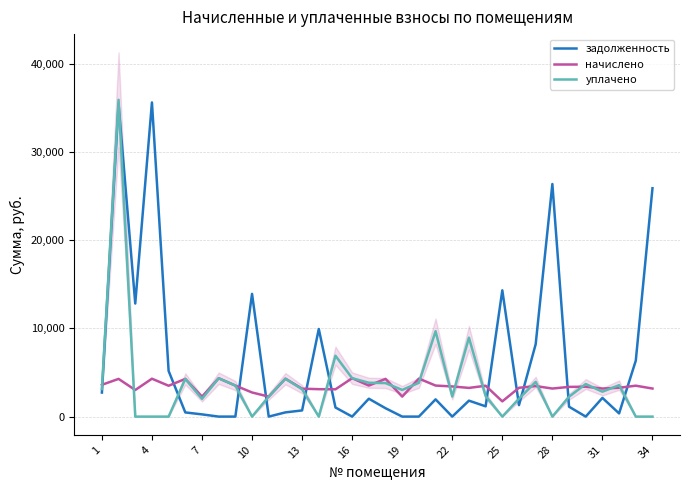

How many series are shown in this chart?

3